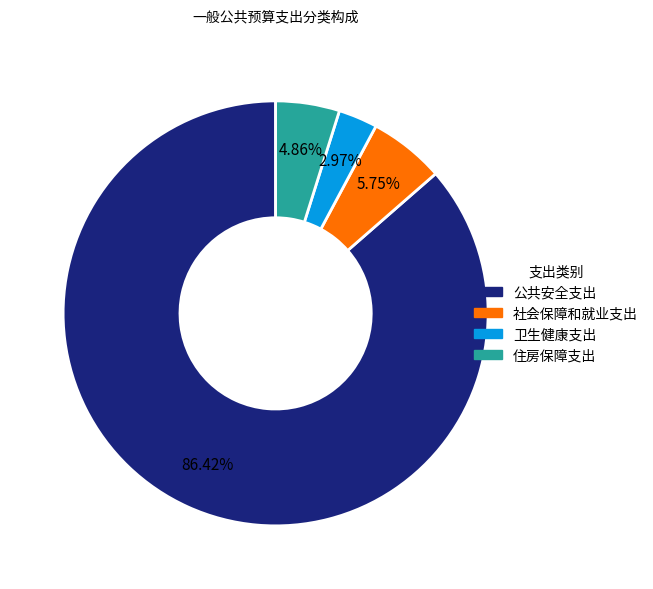

To the nearest percent, what portion does 住房保障支出 represent?

5%